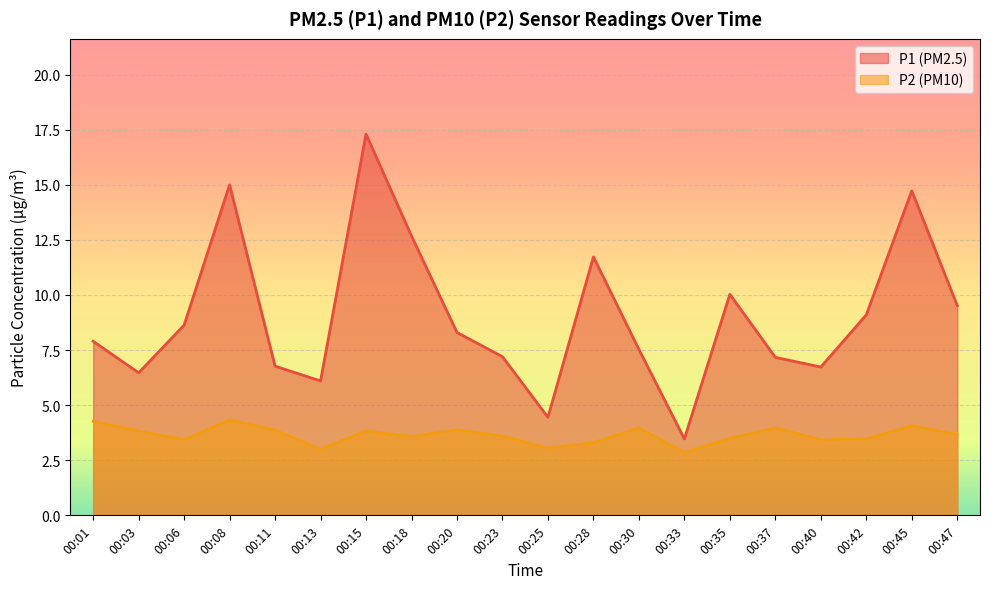

Which has a higher value, 00:28 or 00:13?

00:28